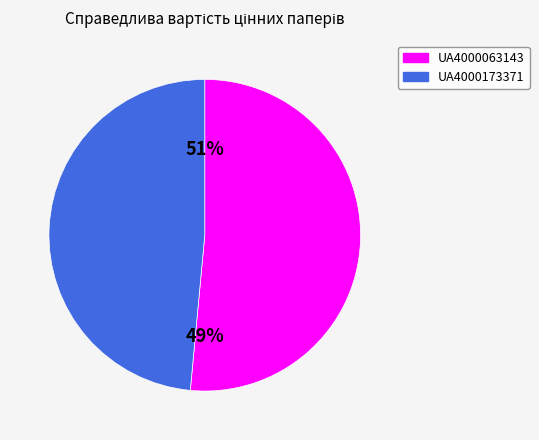

To the nearest percent, what percentage of the pie is UA4000173371?

49%